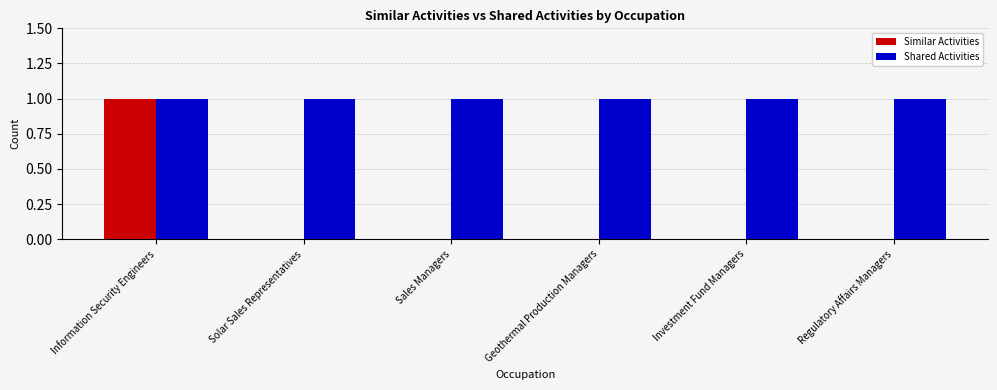

What is the sum of the Shared Activities values at Geothermal Production Managers and Sales Managers?

2